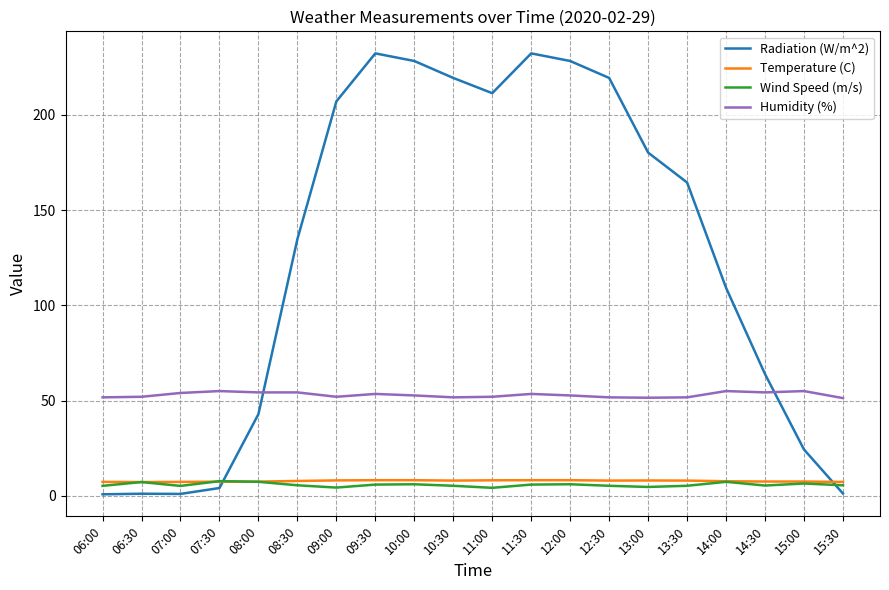

What is the sum of the Humidity (%) values at 07:00 and 09:00?

106.0